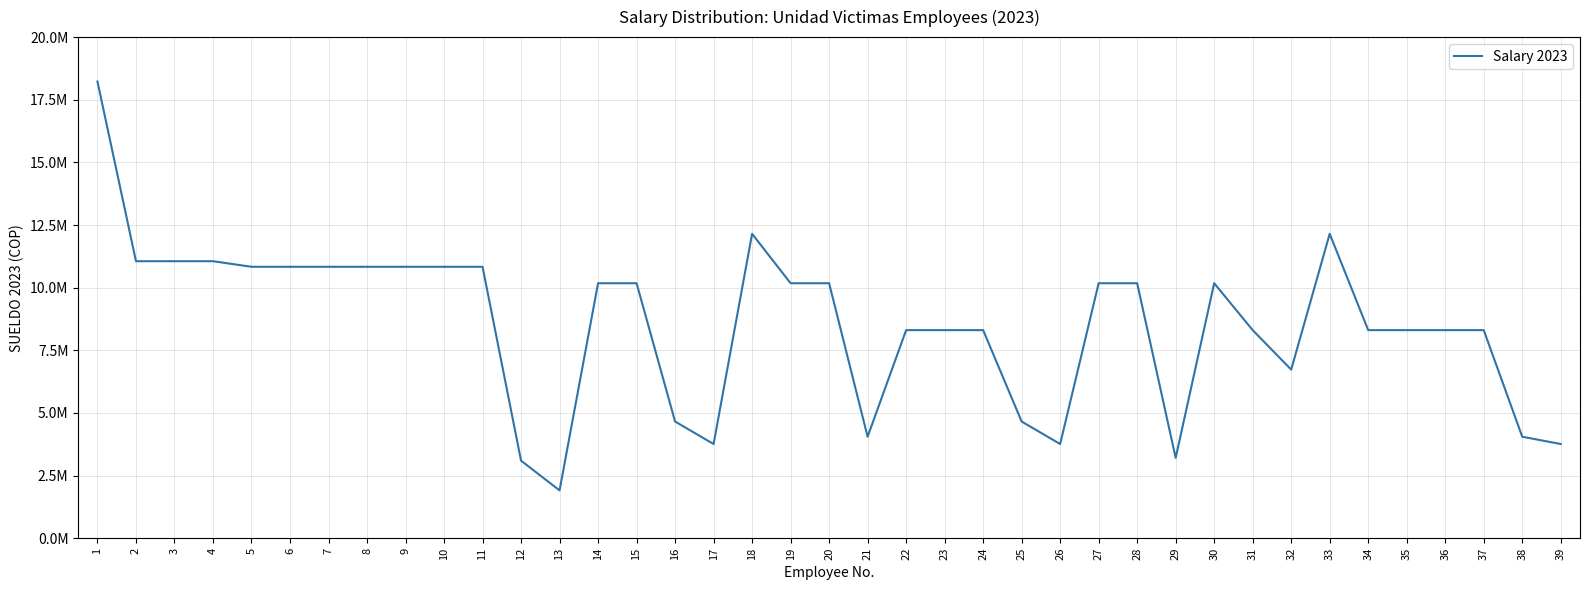

What is the minimum value shown in the chart?

1908467